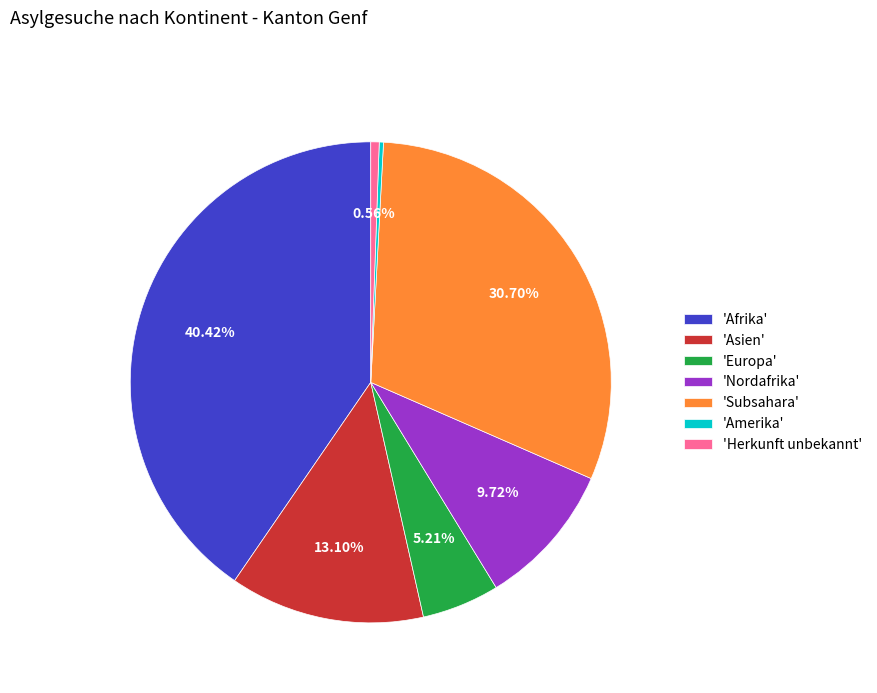

How many slices are in this pie chart?

7